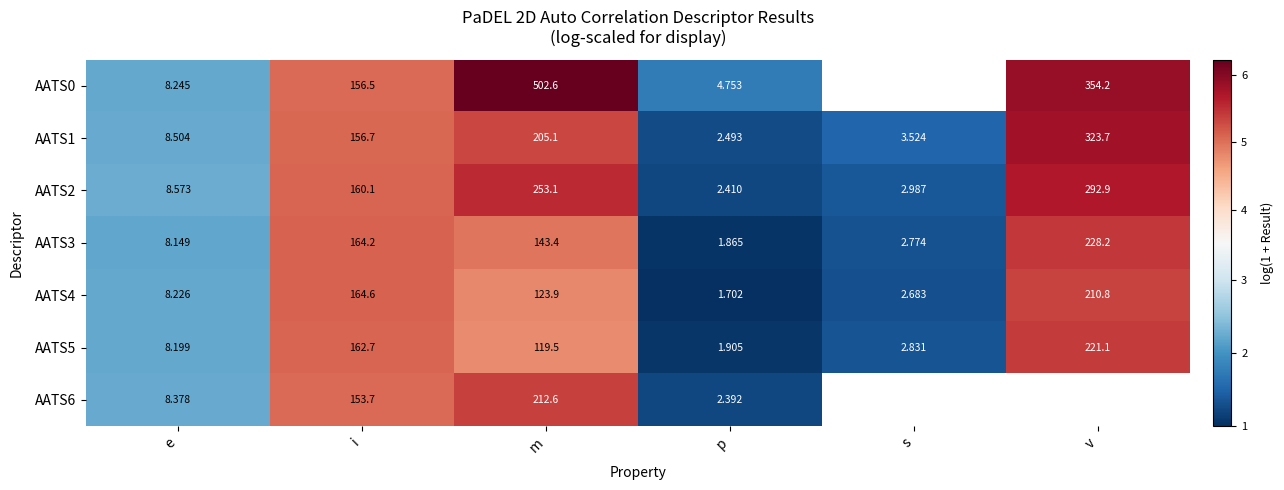

At which label is AATS5 closest to 111?

m